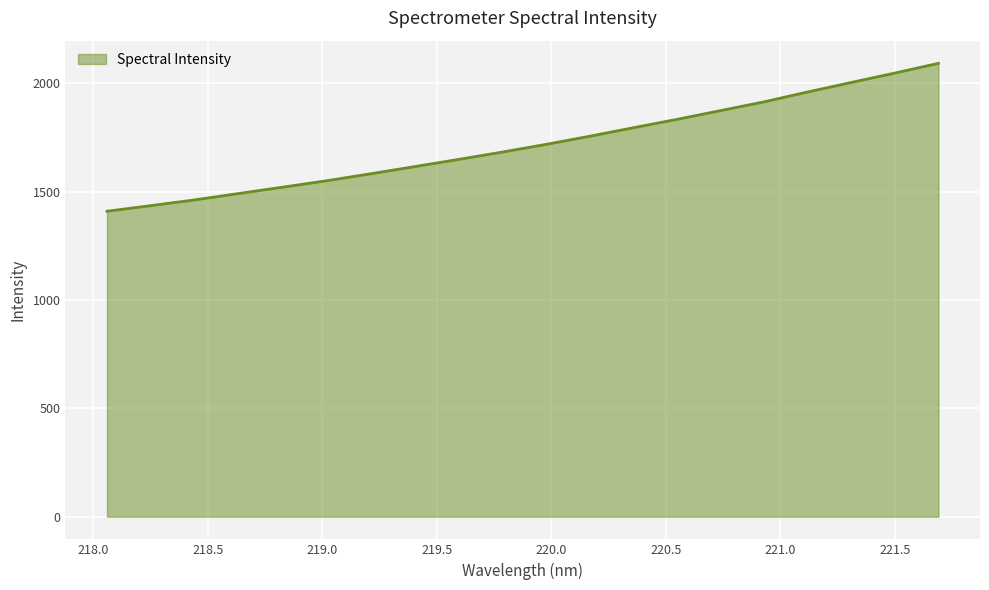

What is the maximum value shown in the chart?

2091.9